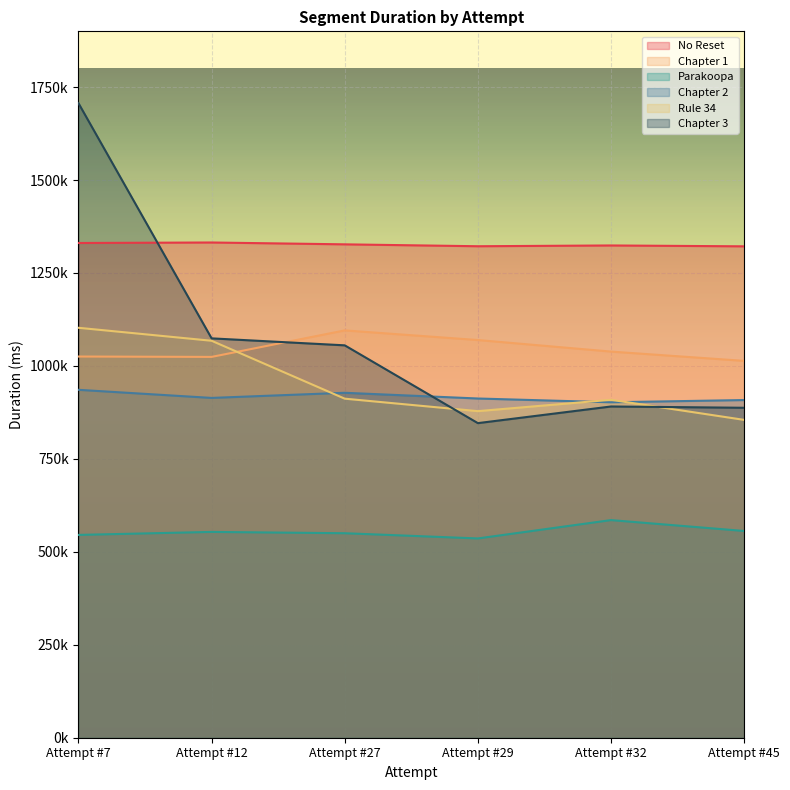

How many data points in Parakoopa are above 553573?

2